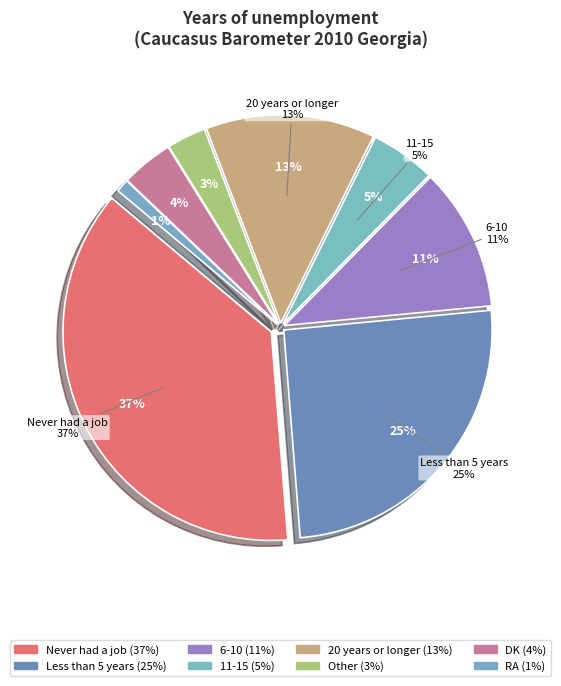

To the nearest percent, what portion does 6-10 represent?

11%